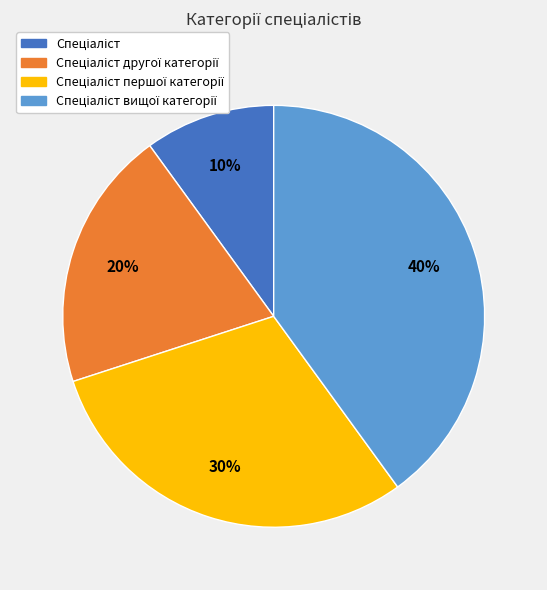

To the nearest percent, what is the average slice percentage?

25%